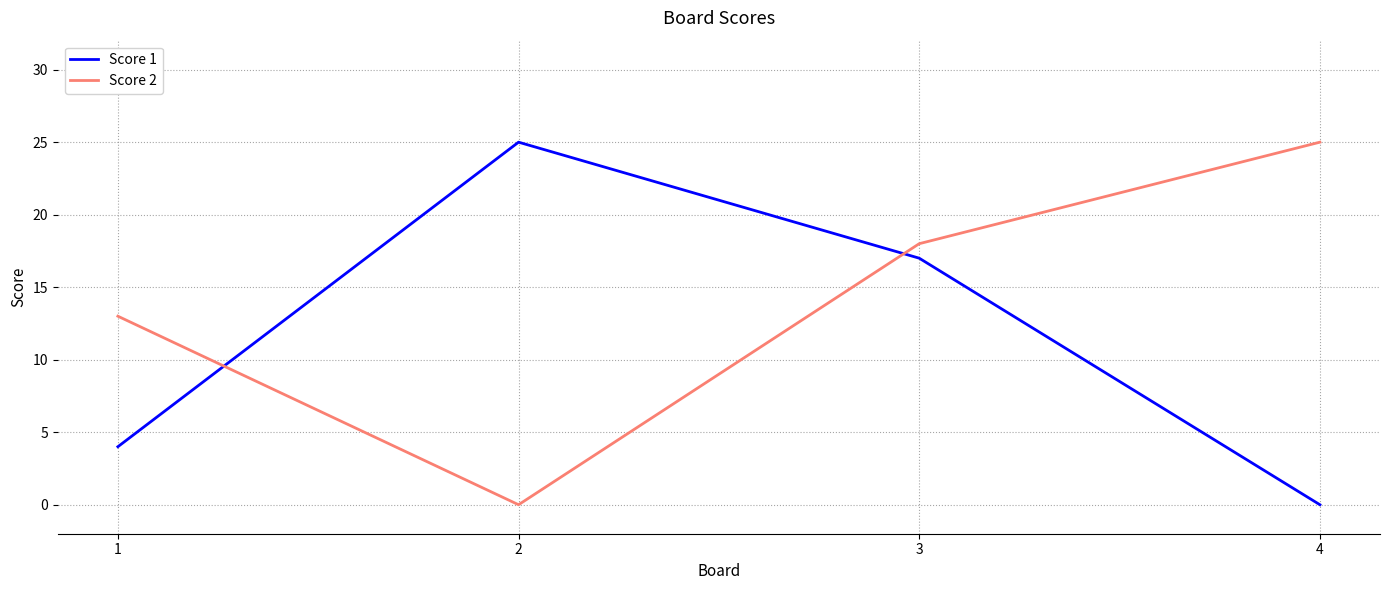

How many positive values does the Score 2 series have?

3